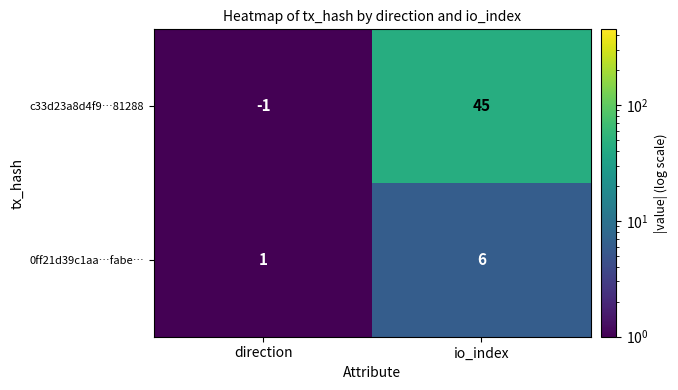

Rank the series at direction from lowest to highest value.

c33d23a8d4f9…81288, 0ff21d39c1aa…fabe…